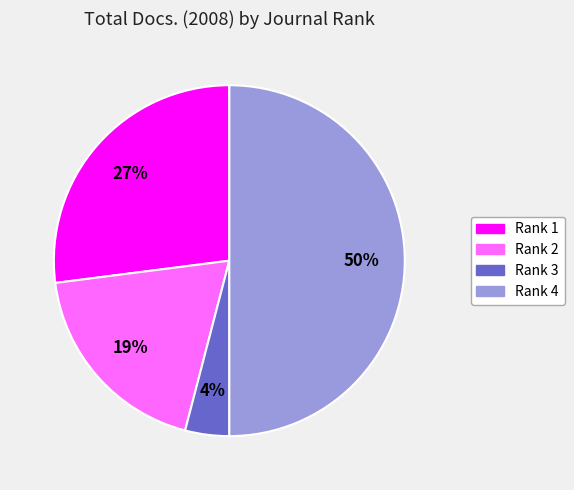

To the nearest percent, what percentage of the pie is Rank 3?

4%